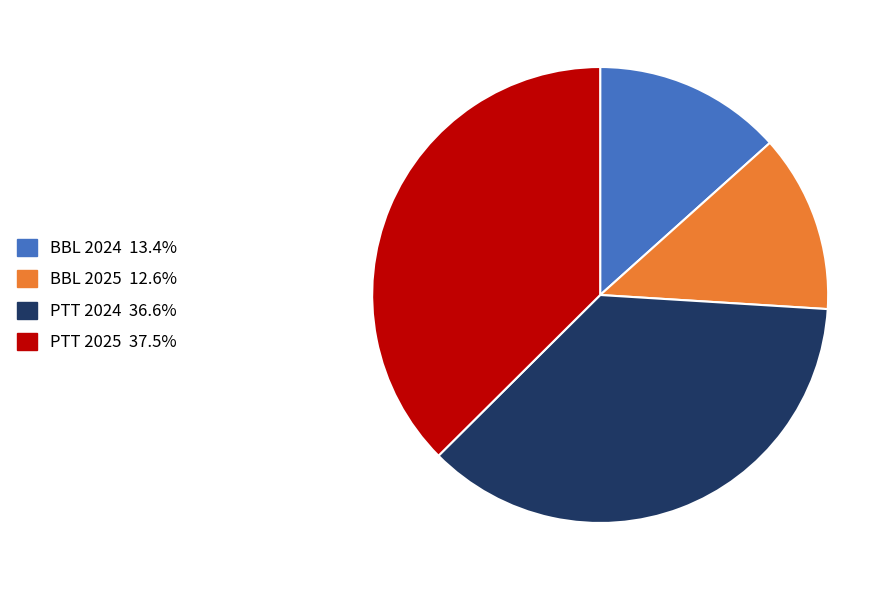

Combined, do PTT 2025 and BBL 2024 account for over 50%?

Yes